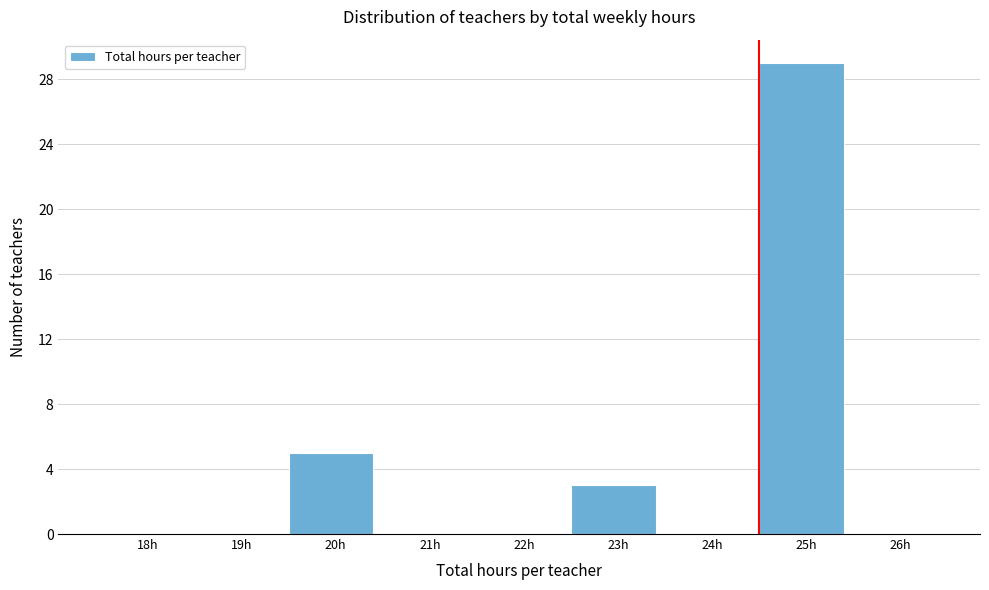

Reading left to right, extract all data points from this chart.

18h=0	19h=0	20h=5	21h=0	22h=0	23h=3	24h=0	25h=29	26h=0